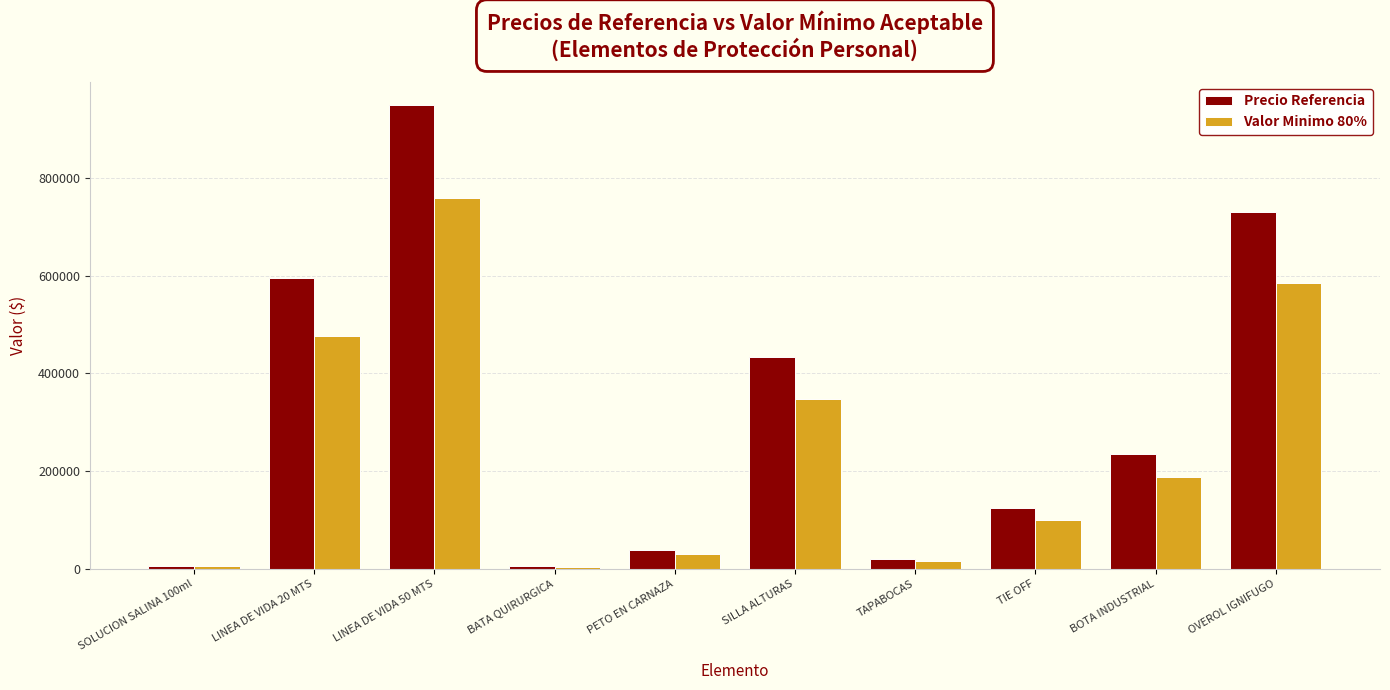

Which series has the largest range (max minus min)?

Precio Referencia